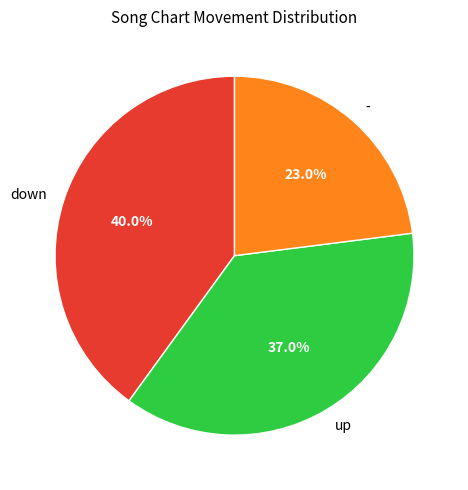

To the nearest percent, what is the combined percentage of up and down?

77%